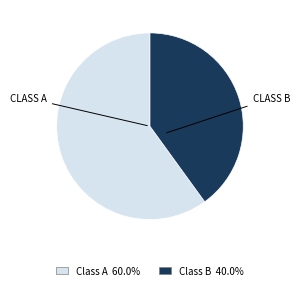

Count the number of slices in the pie.

2